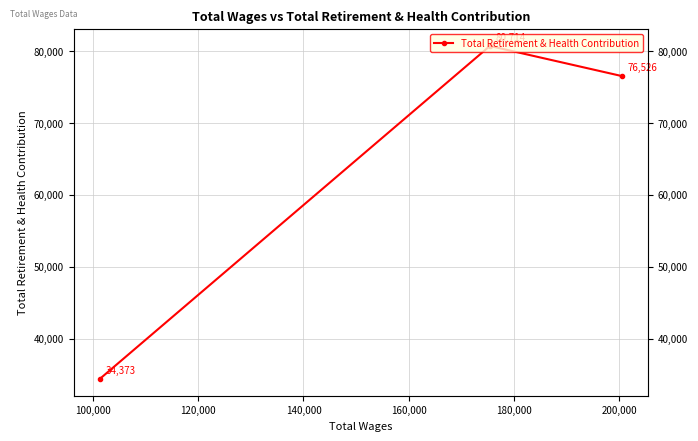

The chart shows a value of 22545 at 120,000. True or false?

False